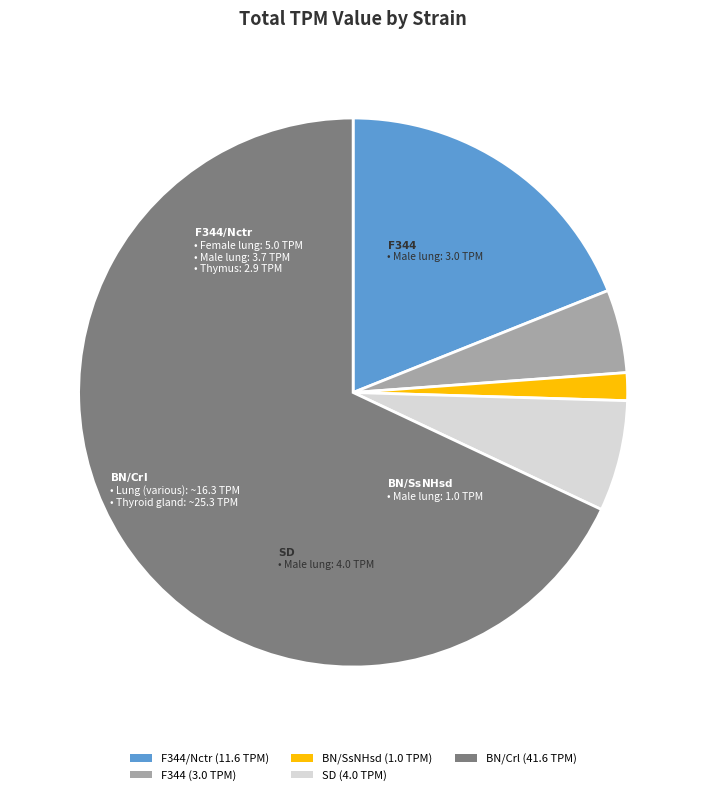

True or false: BN/Crl (41.6 TPM) accounts for 68% of the total.

True